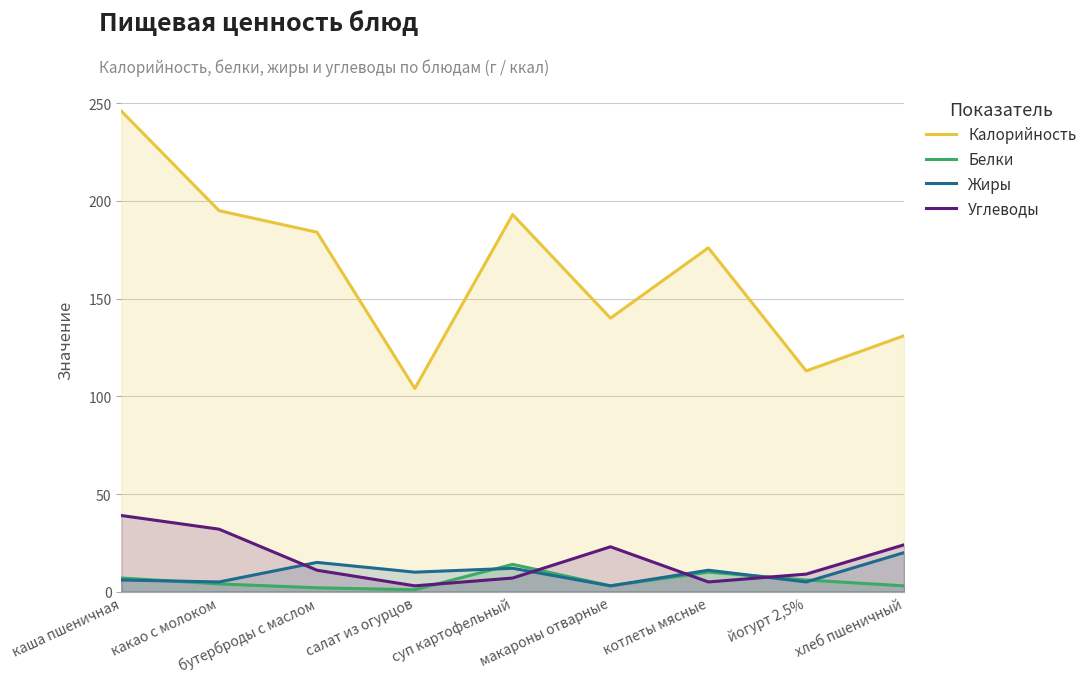

Reading left to right, what are all the values shown in this chart?

Калорийность: 246	195	184	104	193	140	176	113	131
Белки: 7	4	2	1	14	3	10	6	3
Жиры: 6	5	15	10	12	3	11	5	20
Углеводы: 39	32	11	3	7	23	5	9	24